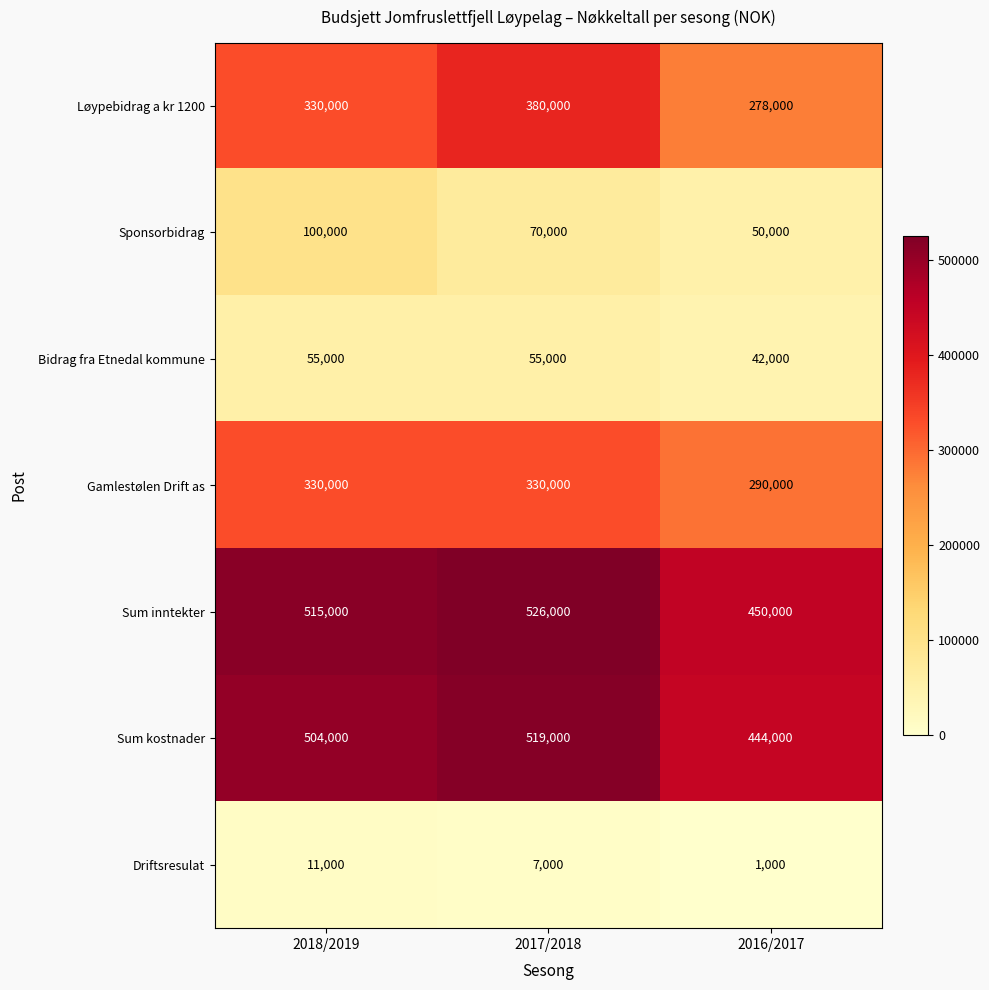

Which series has the largest total across all categories?

Sum inntekter